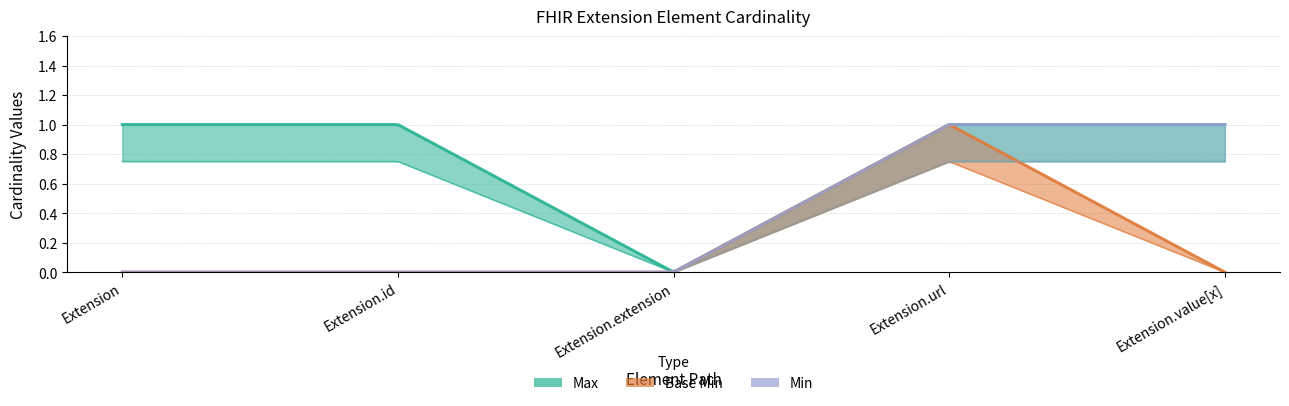

Rank the series by their maximum value, from lowest to highest.

Max, Base Min, Min